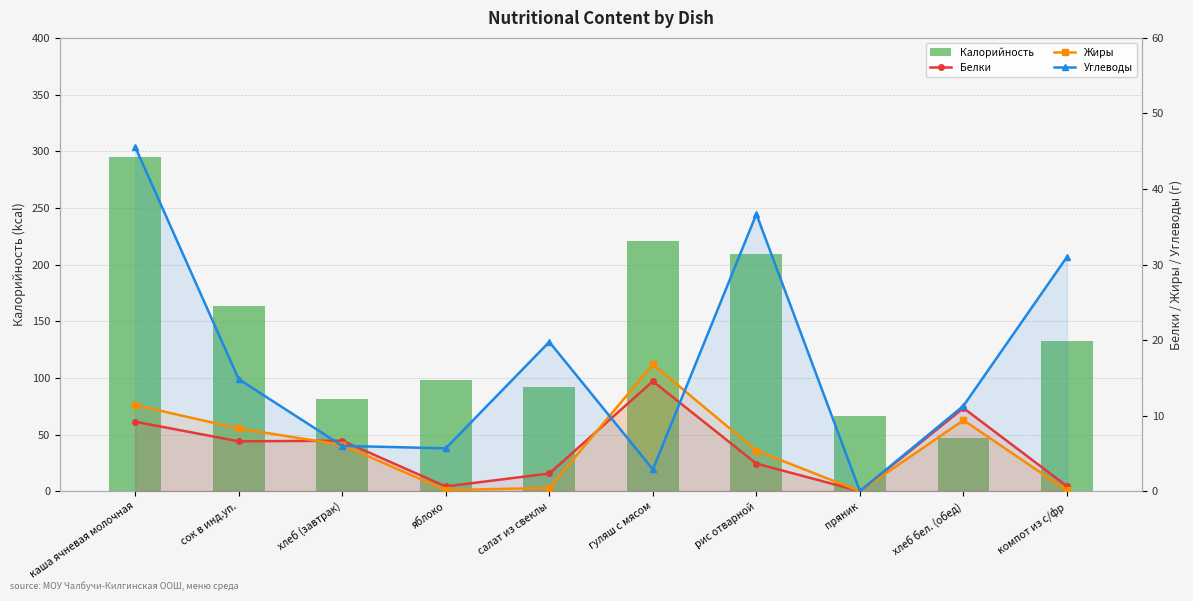

What is the difference between the maximum and minimum values in the Белки series?

14.6